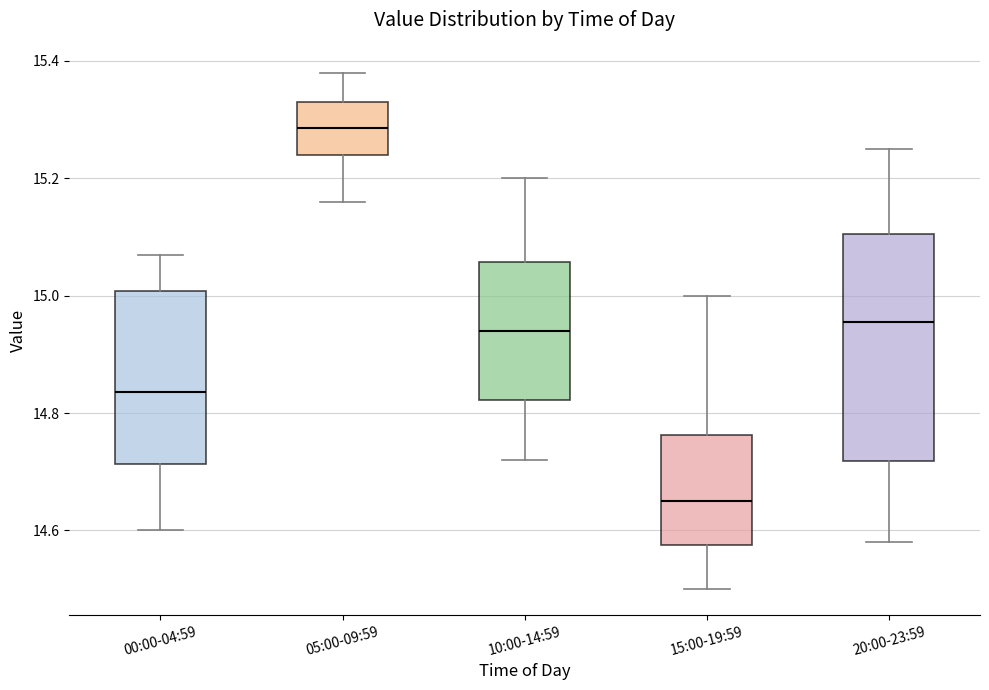

Reading left to right, read every box against the y-axis: the position of its median line, the range the box covers, and the ends of its whiskers. The values are not printed on the chart, so give them approximately, as read against the axis.

00:00-04:59: median 14.84, box 14.72 to 15.00, whiskers 14.60 to 15.08
05:00-09:59: median 15.28, box 15.24 to 15.34, whiskers 15.16 to 15.38
10:00-14:59: median 14.94, box 14.82 to 15.06, whiskers 14.72 to 15.20
15:00-19:59: median 14.66, box 14.58 to 14.76, whiskers 14.50 to 15.00
20:00-23:59: median 14.96, box 14.72 to 15.10, whiskers 14.58 to 15.26